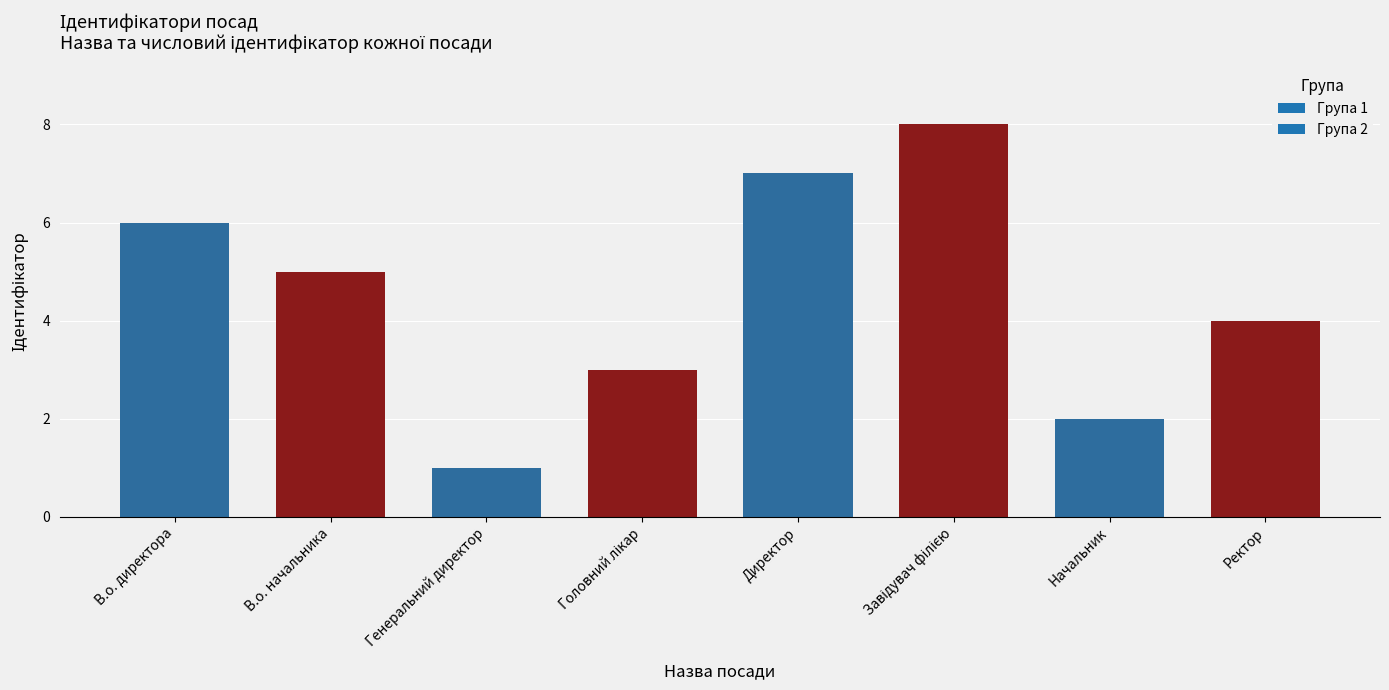

Which label corresponds to the smallest value in the chart?

Генеральний директор